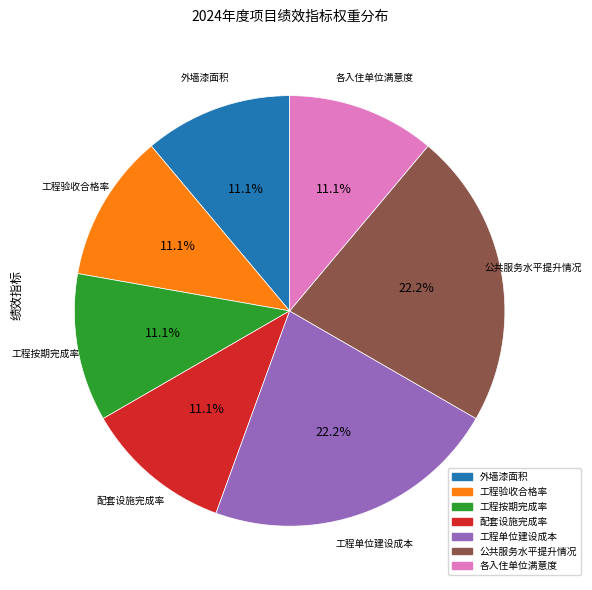

Does 工程单位建设成本 account for over 50% of the chart?

No